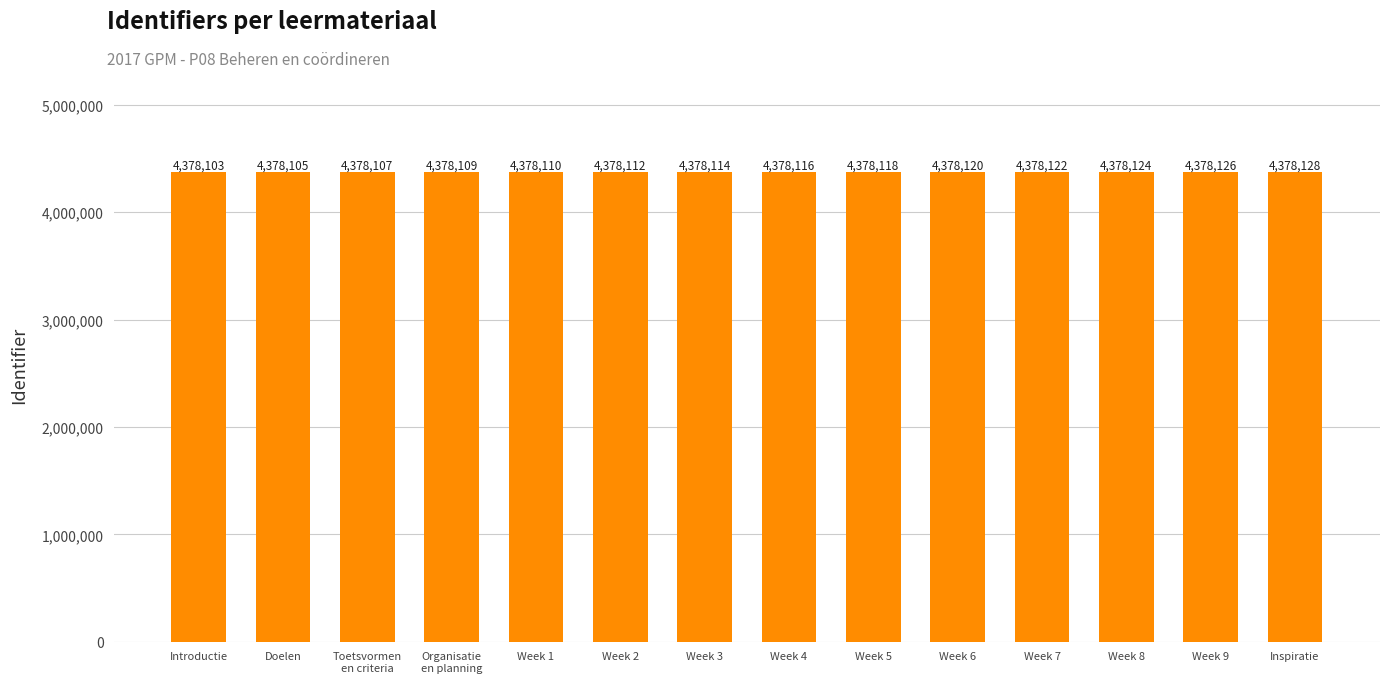

What is the label of the 11th bar from the left?

Week 7